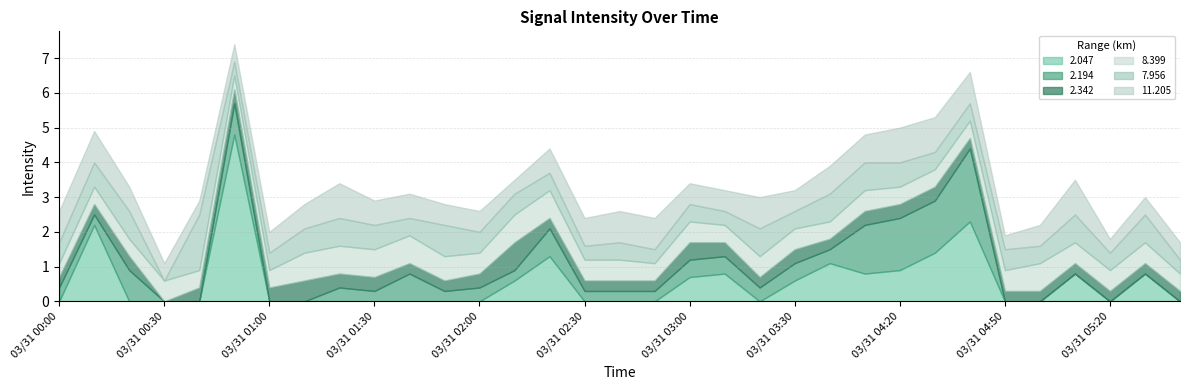

Reading right to left, transcribe all the data shown in this chart.

2.047: 0.0	0.8	0.0	0.8	0.0	0.0	2.3	1.4	0.9	0.8	1.1	0.6	0.0	0.8	0.7	0.0	0.0	0.0	1.3	0.6	0.0	0.0	0.0	0.0	0.0	0.0	0.0	4.8	0.0	0.0	0.0	2.2	0.0
2.194: 0.0	0.0	0.0	0.0	0.0	0.0	2.1	1.5	1.5	1.4	0.4	0.5	0.4	0.5	0.5	0.3	0.3	0.3	0.8	0.3	0.4	0.3	0.8	0.3	0.4	0.0	0.0	0.9	0.0	0.0	0.9	0.3	0.4
2.342: 0.3	0.3	0.3	0.3	0.3	0.3	0.3	0.4	0.4	0.4	0.3	0.4	0.3	0.4	0.5	0.3	0.3	0.3	0.3	0.8	0.4	0.3	0.3	0.4	0.4	0.6	0.4	0.4	0.4	0.0	0.4	0.3	0.3
8.399: 0.5	0.6	0.6	0.6	0.8	0.6	0.5	0.5	0.5	0.6	0.5	0.6	0.6	0.5	0.6	0.5	0.6	0.6	0.8	0.8	0.6	0.7	0.8	0.8	0.8	0.8	0.5	0.4	0.5	0.6	0.5	0.5	0.4
7.956: 0.4	0.8	0.5	0.8	0.5	0.6	0.5	0.5	0.7	0.8	0.8	0.5	0.8	0.4	0.5	0.4	0.5	0.4	0.5	0.6	0.6	0.9	0.5	0.7	0.8	0.7	0.5	0.4	1.6	0.0	0.8	0.7	0.6
11.205: 0.5	0.5	0.4	1.0	0.6	0.4	0.9	1.0	1.0	0.8	0.8	0.6	0.9	0.6	0.6	0.9	0.9	0.8	0.7	0.4	0.6	0.6	0.7	0.7	1.0	0.7	0.6	0.5	0.4	0.5	0.7	0.9	0.9